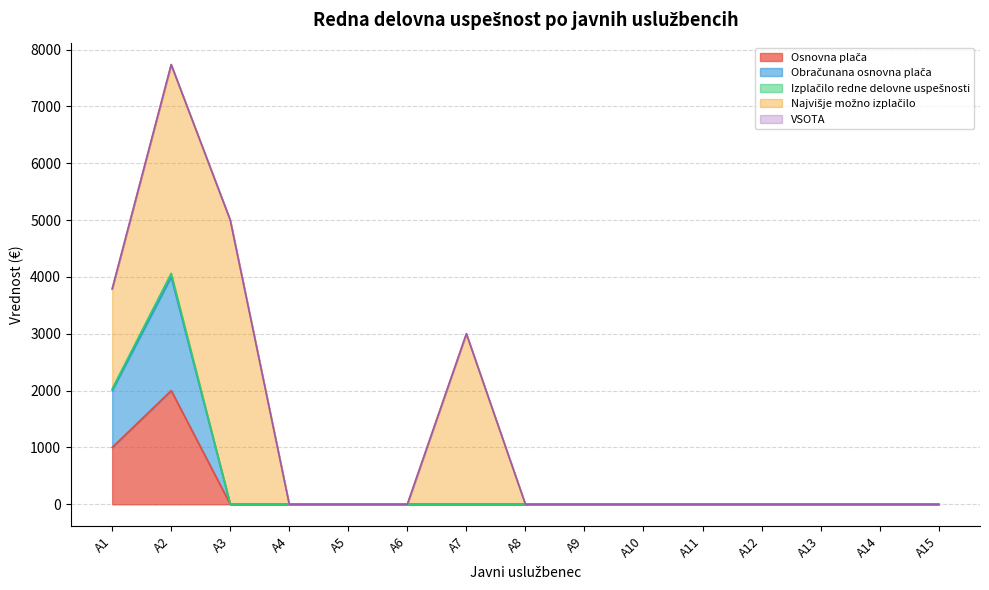

The value of Osnovna plača at A7 is -1053.8. True or false?

False